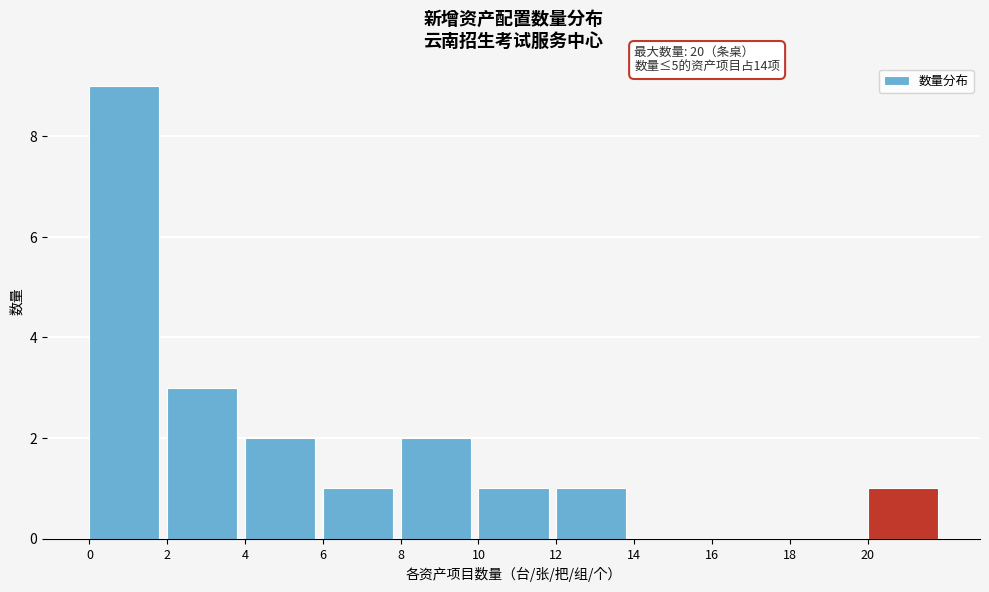

Which range on the x-axis has the tallest bar?

0 to 2